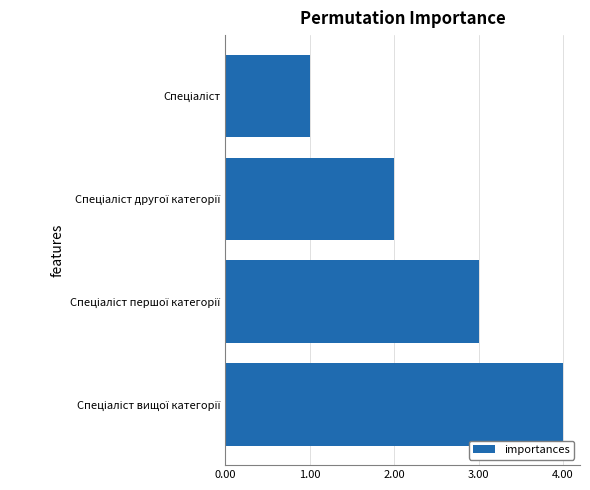

What is the greatest value displayed?

4